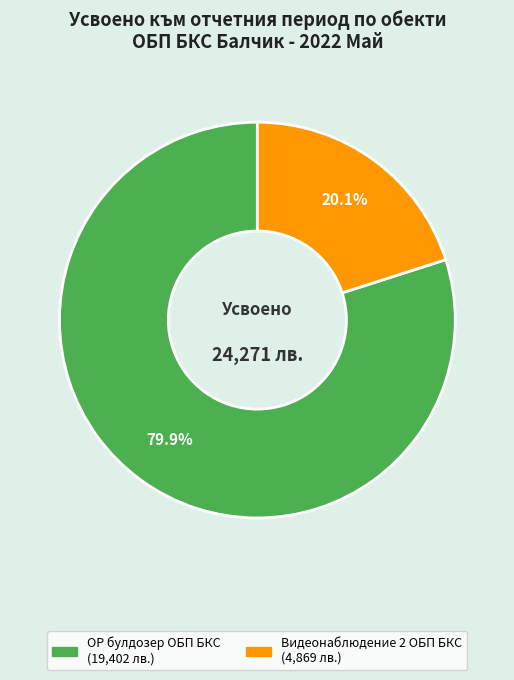

Is there any slice that represents more than half of the pie?

Yes